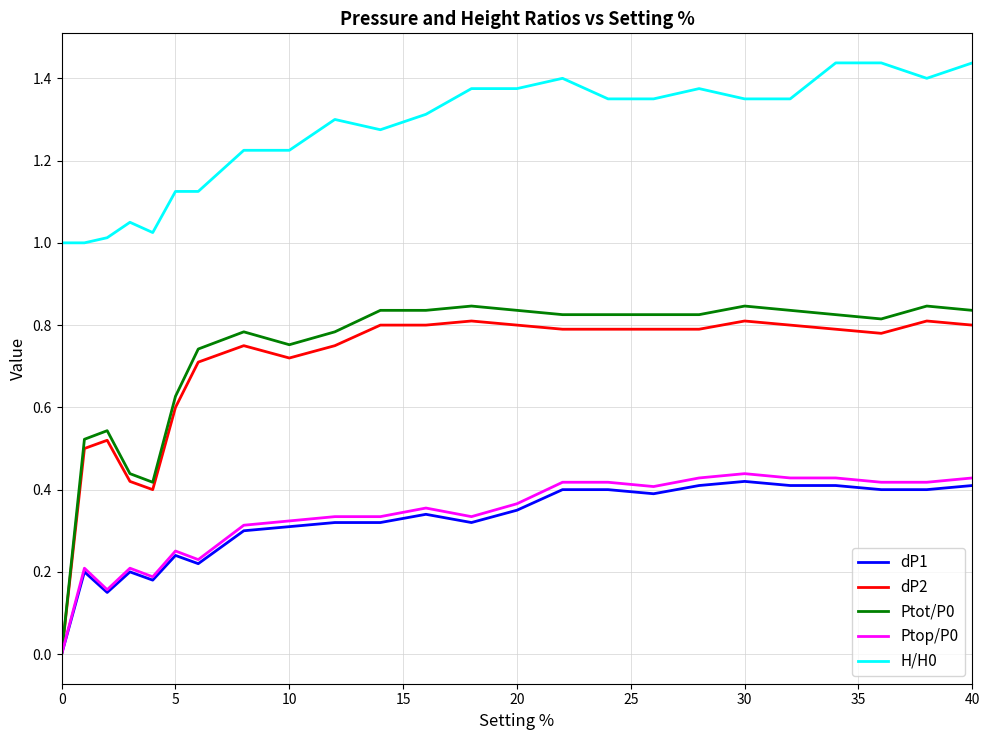

Which series has the largest total across all categories?

H/H0